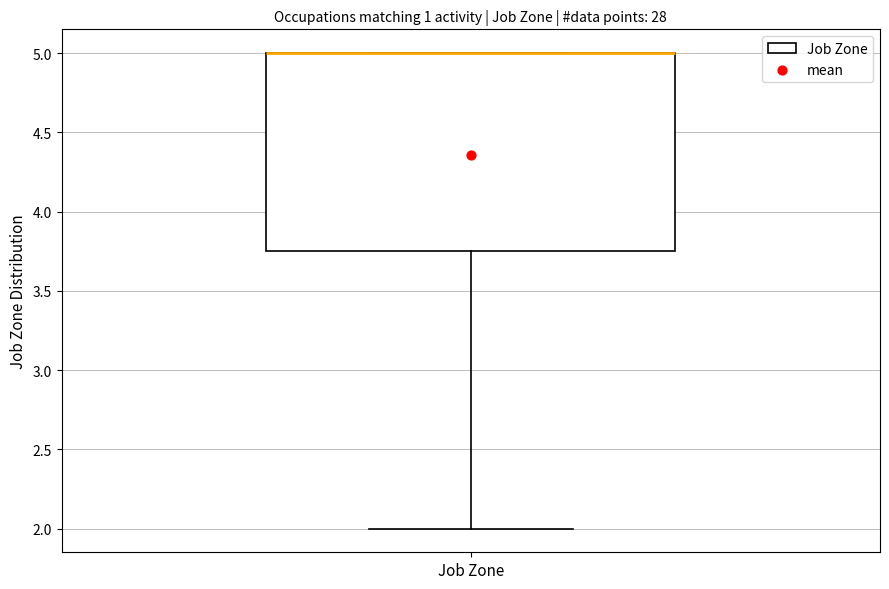

Where is the lower edge of the box for Job Zone on the y-axis? The values are not printed on the chart, so give them approximately, as read against the axis.

3.75